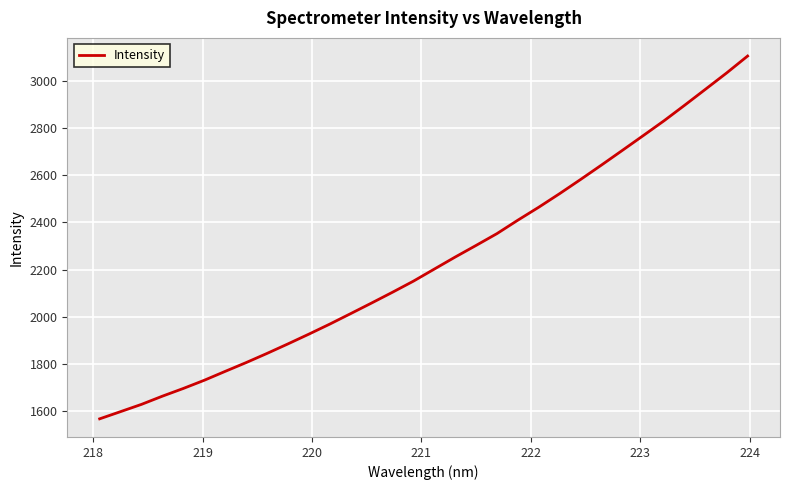

What is the maximum value shown in the chart?

3104.1